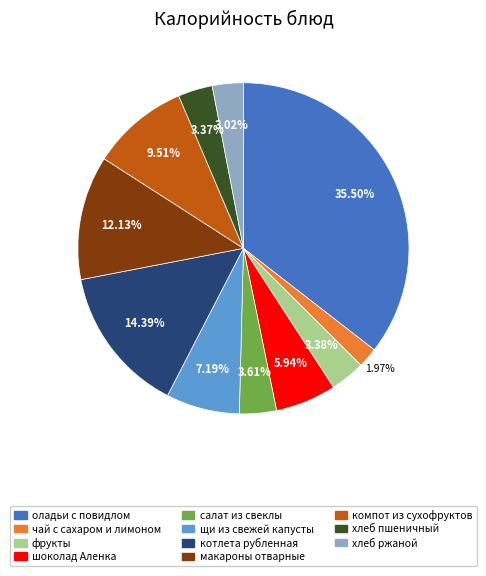

What percentage is the чай с сахаром и лимоном slice, to the nearest percent?

2%